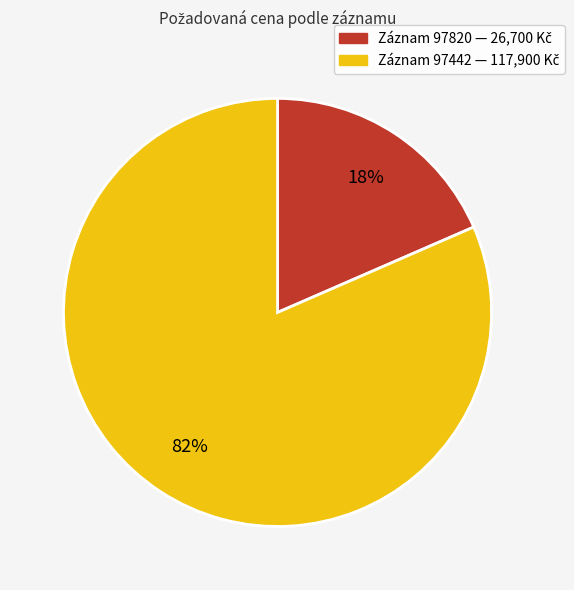

To the nearest percent, what is the average slice percentage?

50%